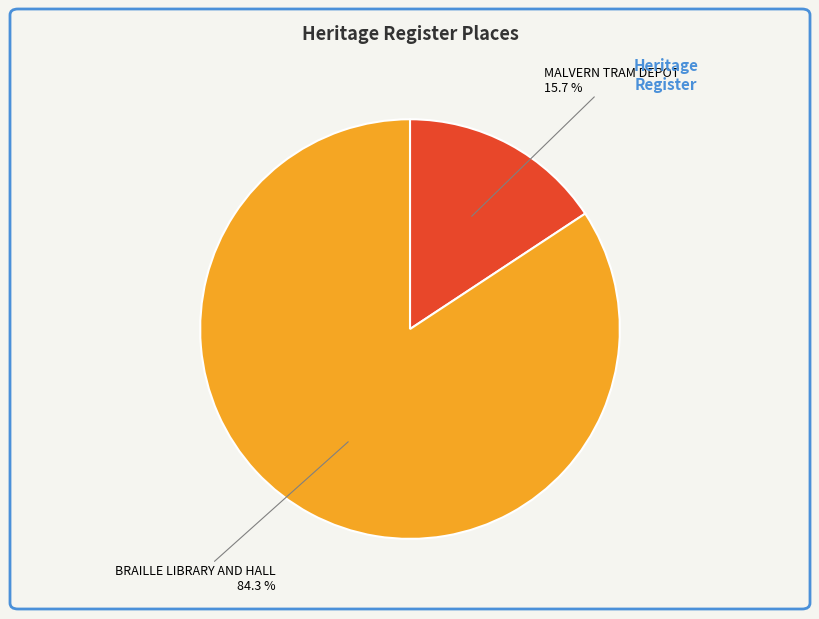

What percentage is the MALVERN TRAM DEPOT slice, to the nearest percent?

16%